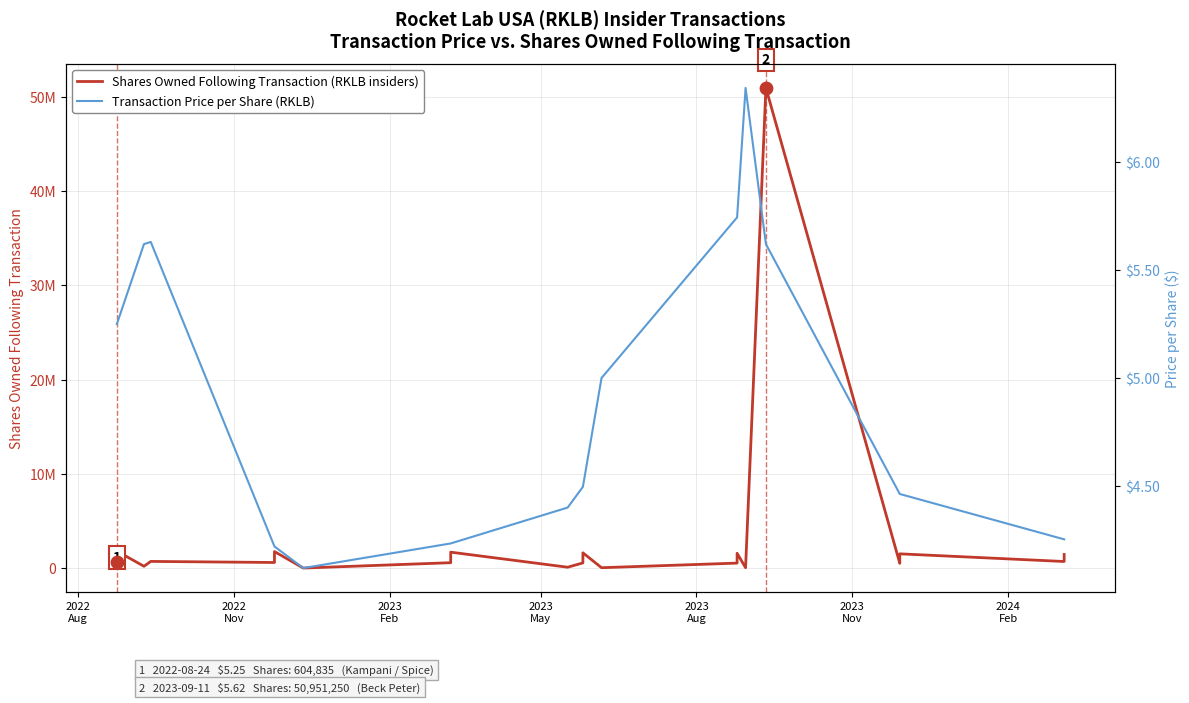

At how many categories does at least one series exceed 8658555?

1